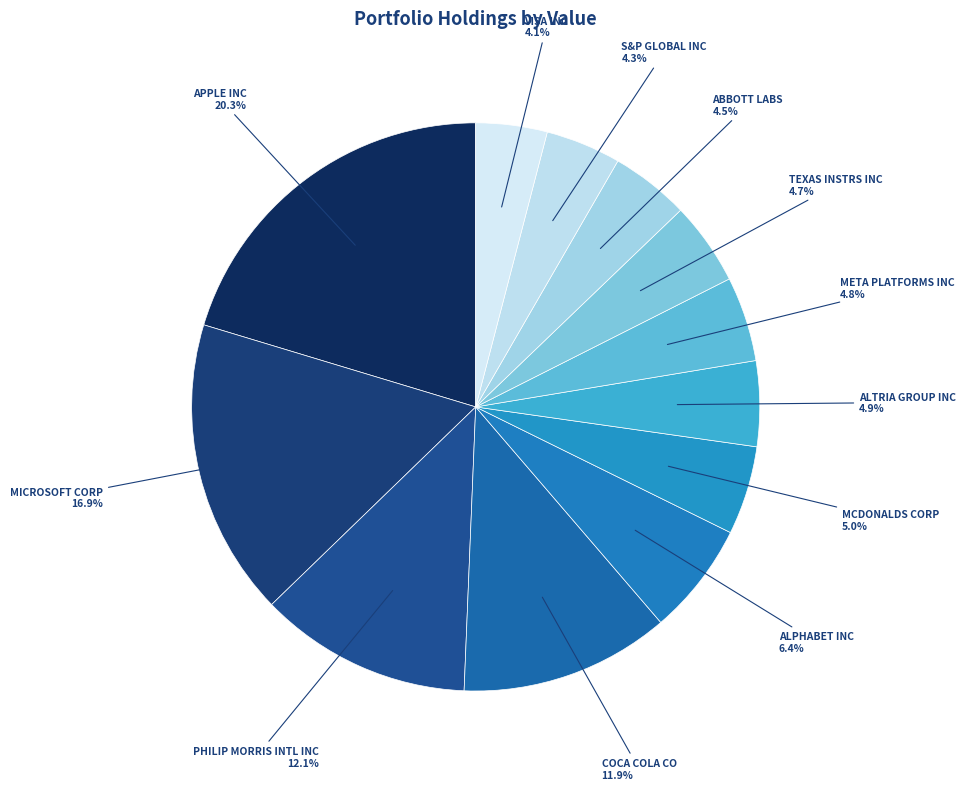

Is there a majority slice in this chart?

No